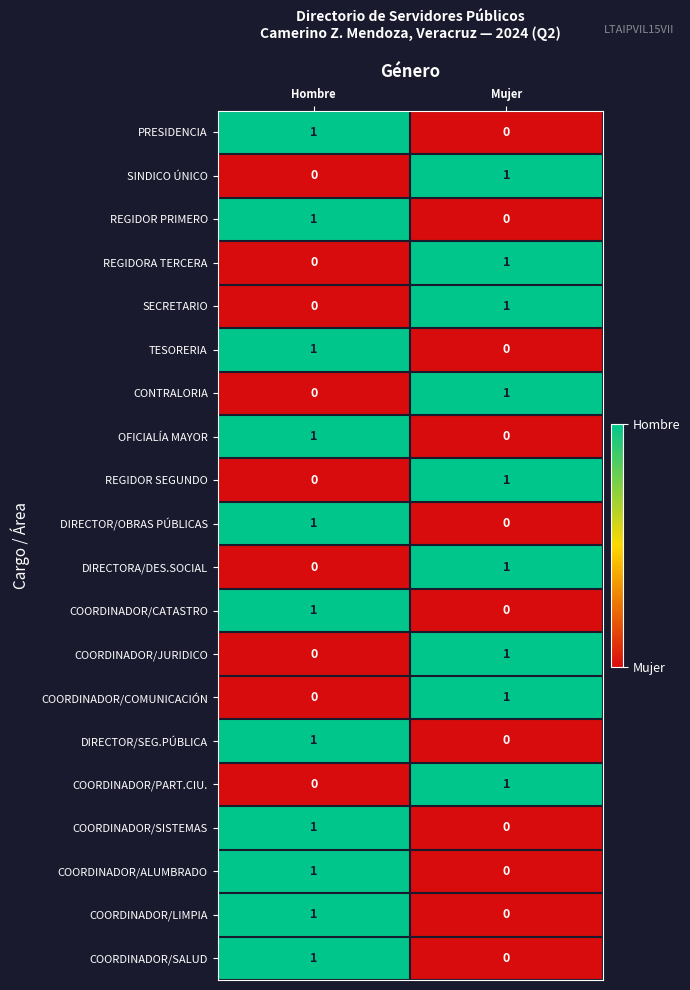

At which category is the sum across all series the highest?

Hombre